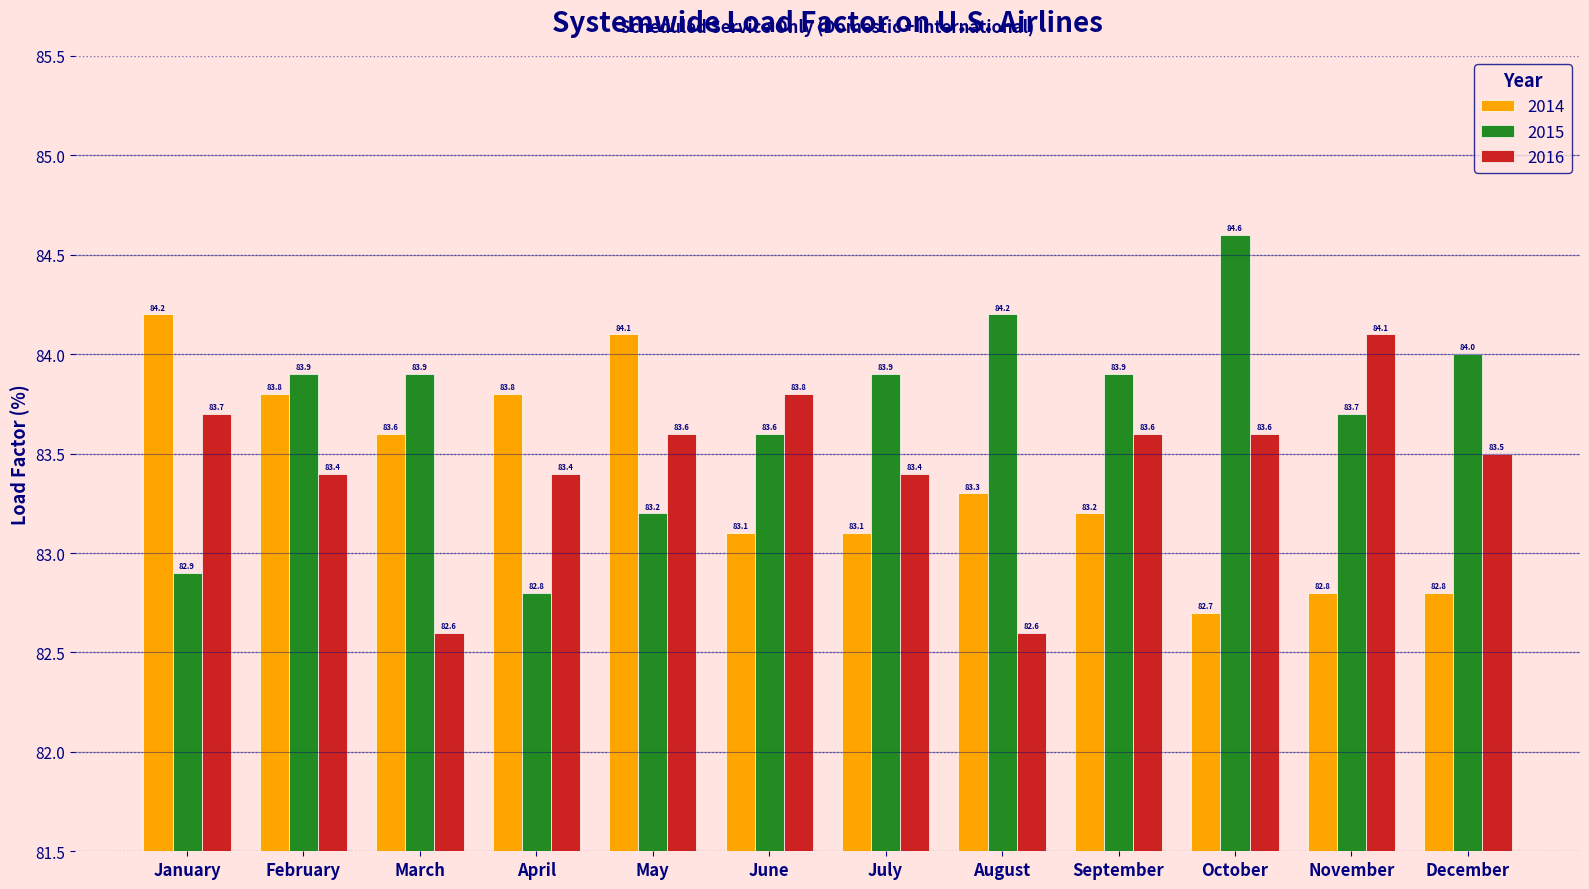

Which series has the largest total across all categories?

2015